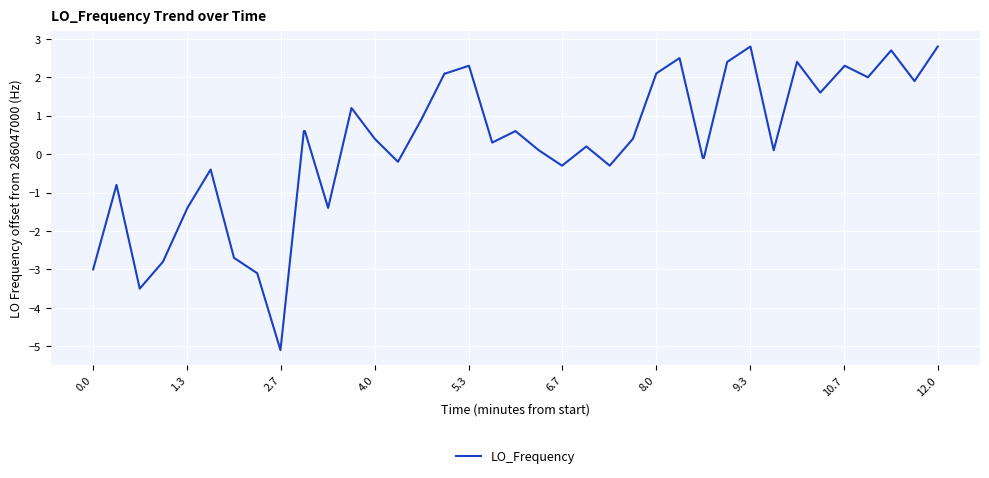

What is the difference between the maximum and minimum values?

7.9